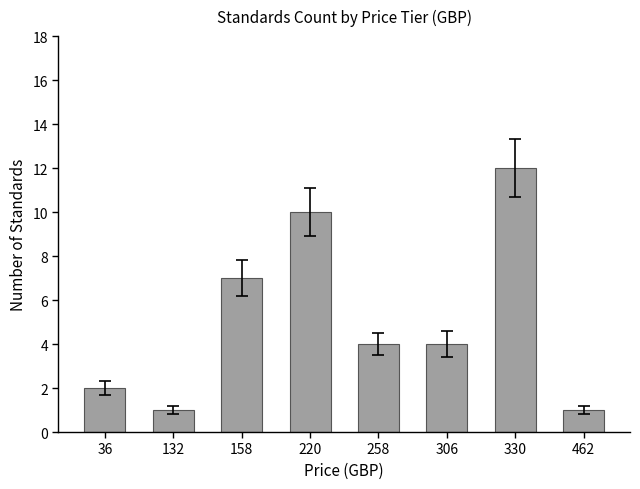

What is the change in value from 36 to 462?

-1